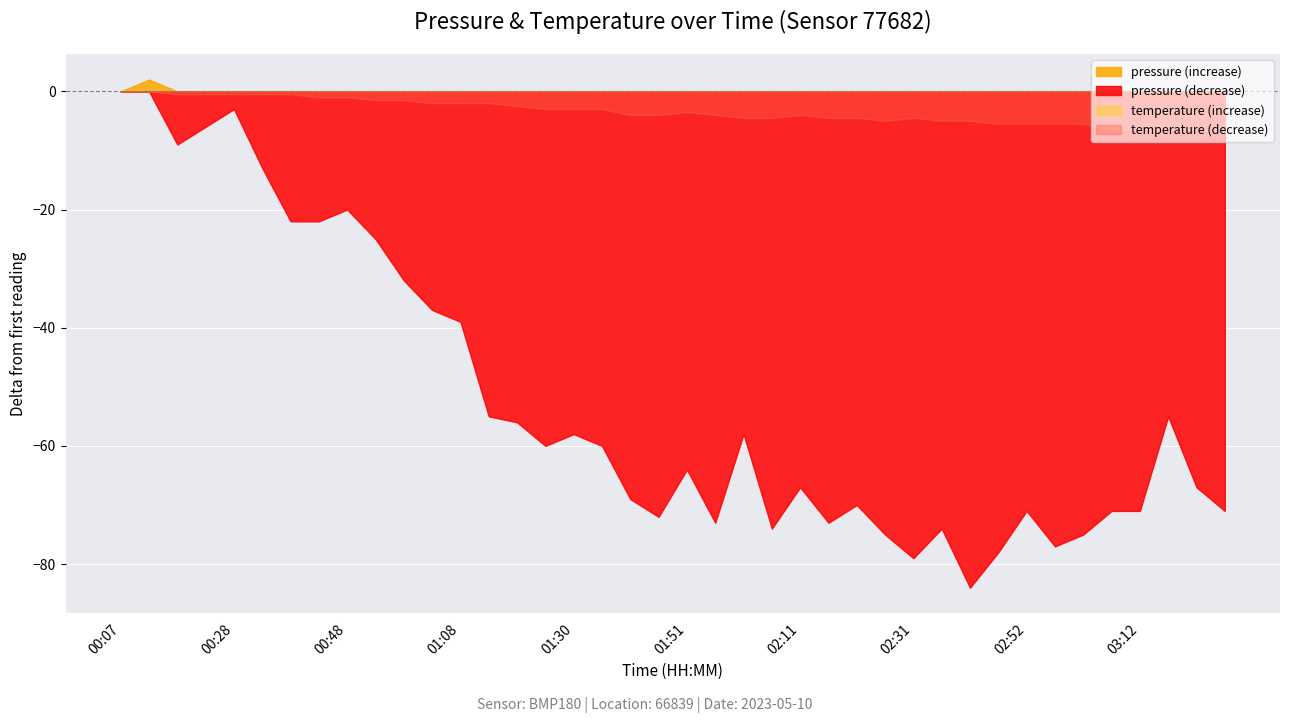

Reading left to right, what are all the values shown in this chart?

pressure: 101860.0	101862.0	101851.0	101854.0	101857.0	101847.0	101838.0	101838.0	101840.0	101835.0	101828.0	101823.0	101821.0	101805.0	101804.0	101800.0	101802.0	101800.0	101791.0	101788.0	101796.0	101787.0	101802.0	101786.0	101793.0	101787.0	101790.0	101785.0	101781.0	101786.0	101776.0	101782.0	101789.0	101783.0	101785.0	101789.0	101789.0	101805.0	101793.0	101789.0
temperature: 13.7	13.7	13.6	13.6	13.6	13.6	13.6	13.5	13.5	13.4	13.4	13.3	13.3	13.3	13.2	13.1	13.1	13.1	12.9	12.9	13.0	12.9	12.8	12.8	12.9	12.8	12.8	12.7	12.8	12.7	12.7	12.6	12.6	12.6	12.6	12.4	12.4	12.4	12.4	12.3